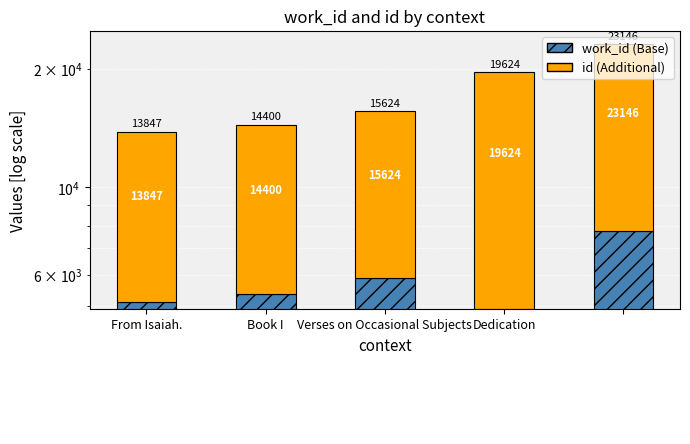

What is the value of the work_id bar at the 5th from the left?

7750